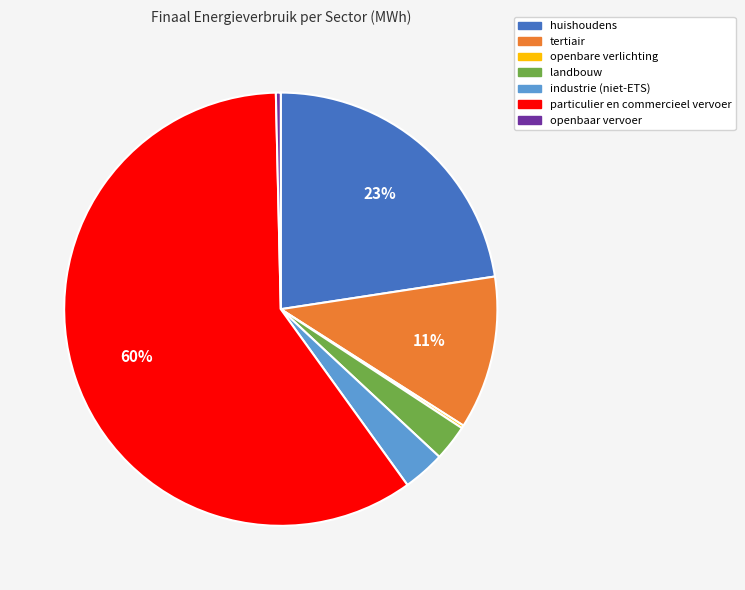

What is the largest slice in the pie chart?

particulier en commercieel vervoer